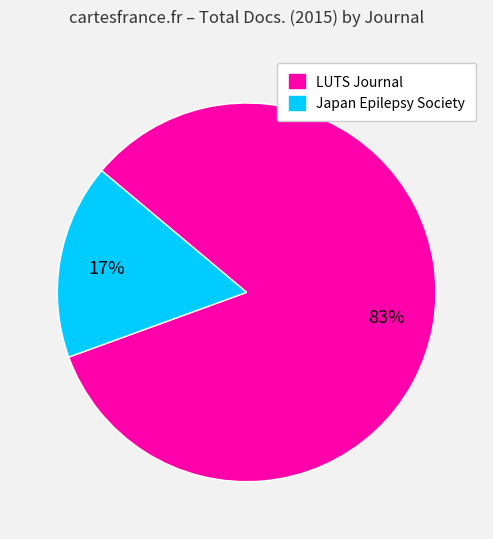

To the nearest percent, what is the average slice percentage?

50%